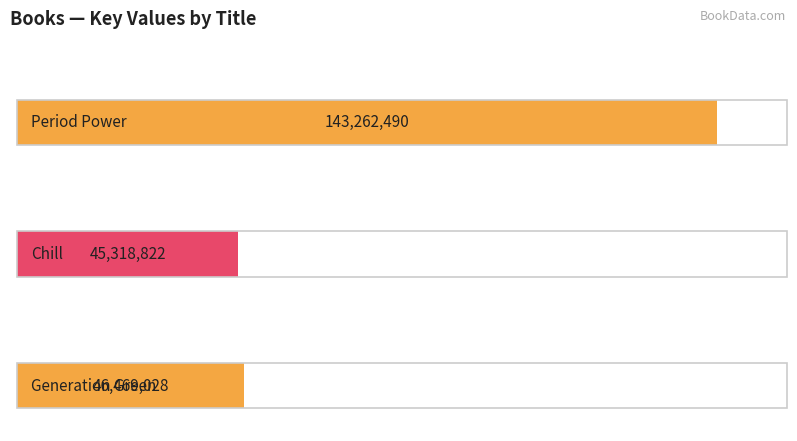

Rank the categories by value from highest to lowest.

Period Power, Generation Green, Chill